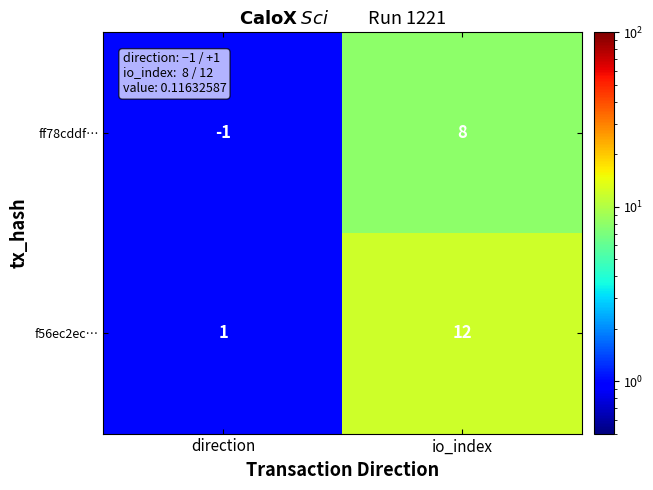

At direction, list the series in order from largest to smallest.

f56ec2ec…, ff78cddf…